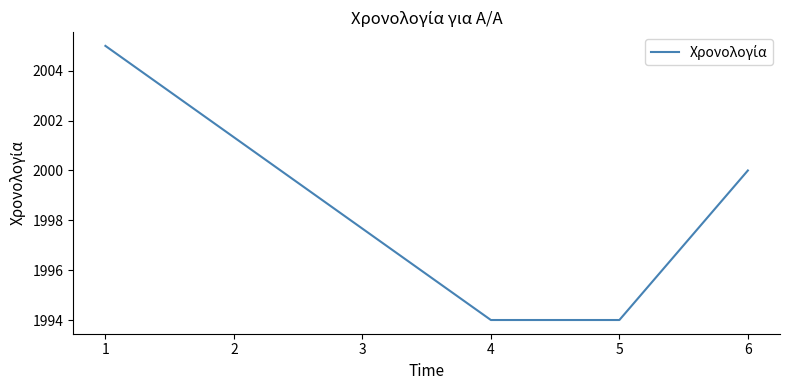

Reading left to right, what are all the values shown in this chart?

1=2005	4=1994	5=1994	6=2000